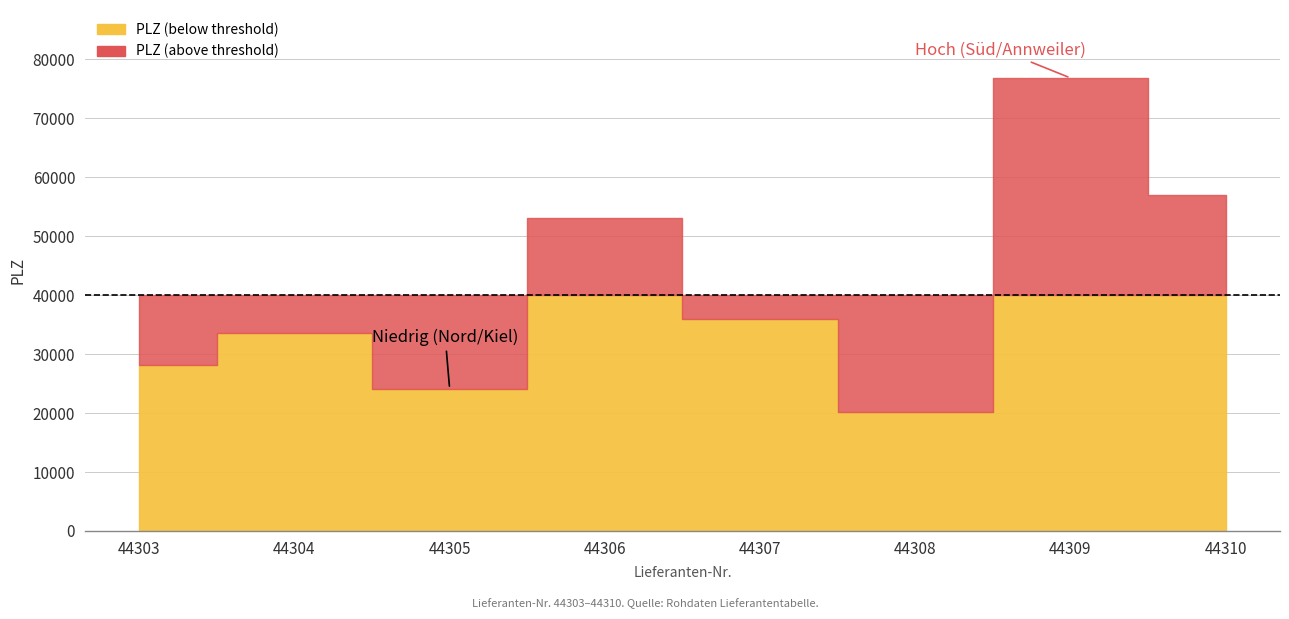

Reading right to left, transcribe all the data shown in this chart.

57074	76855	20097	36022	53113	24103	33602	28195